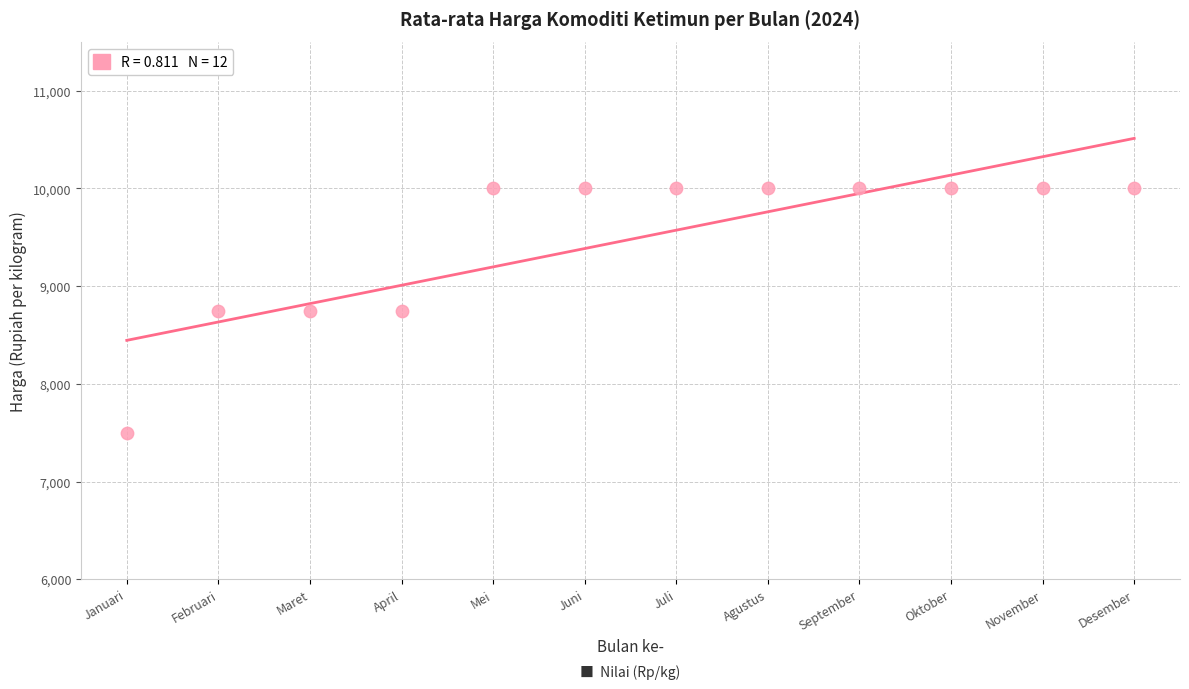

What is the average Y value?

9479